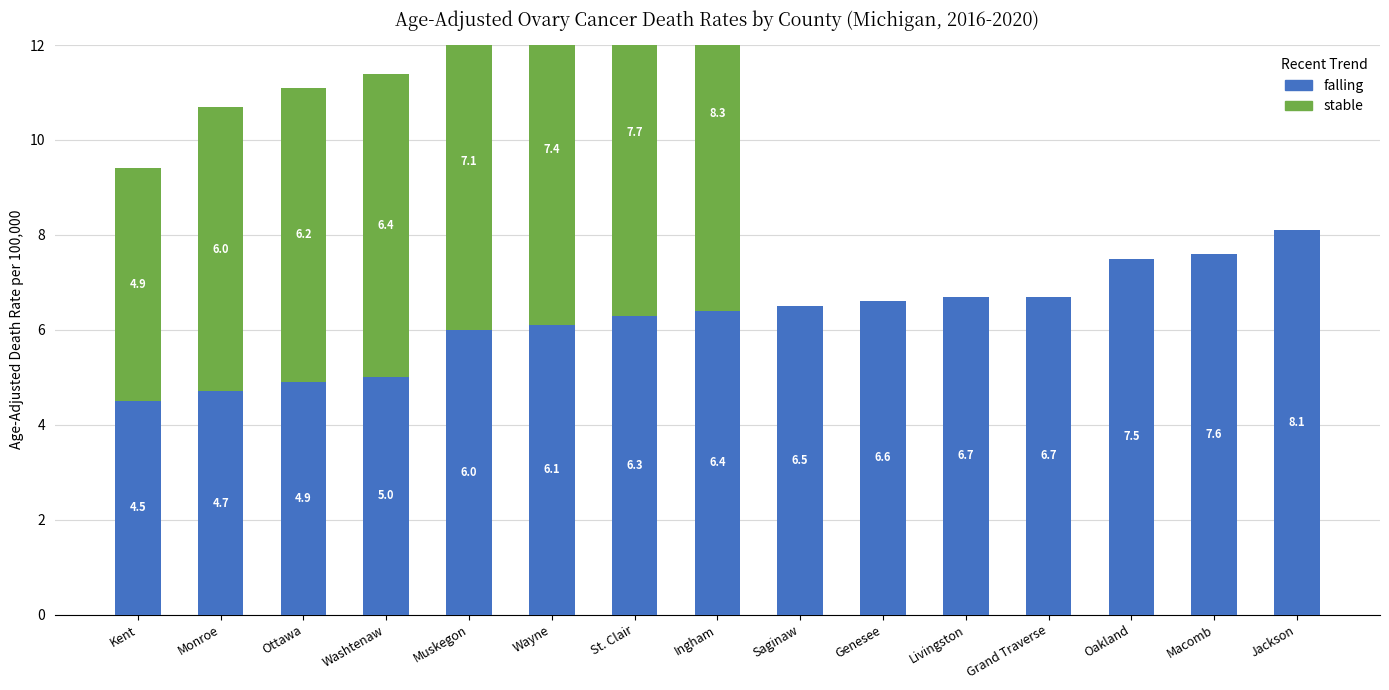

What is the average value of the stable series?

3.6